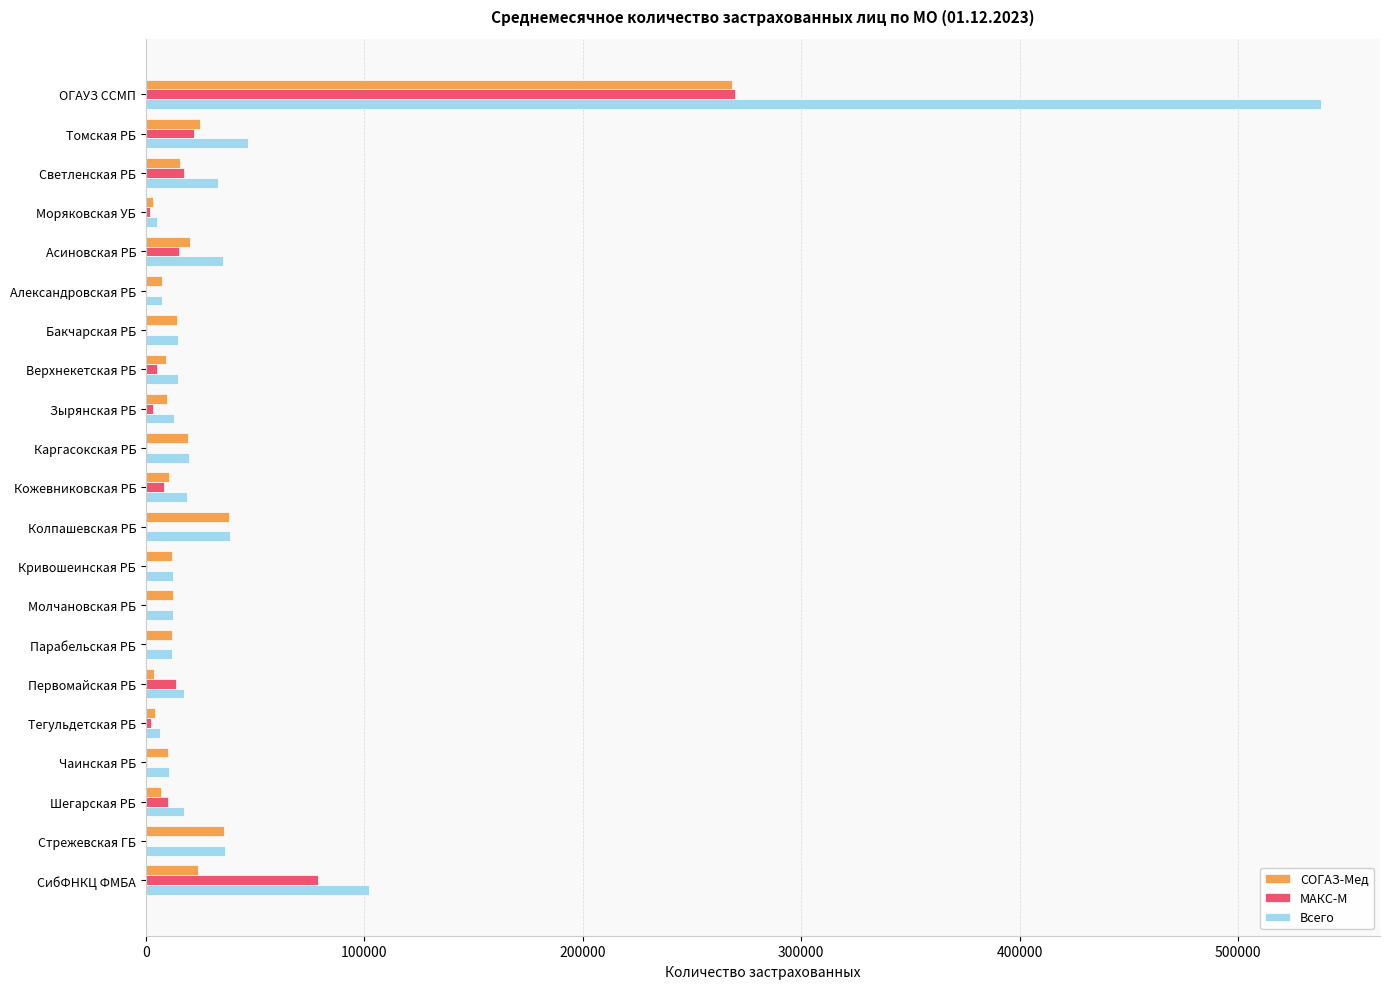

The Всего series shows 32881 at Светленская РБ. True or false?

True